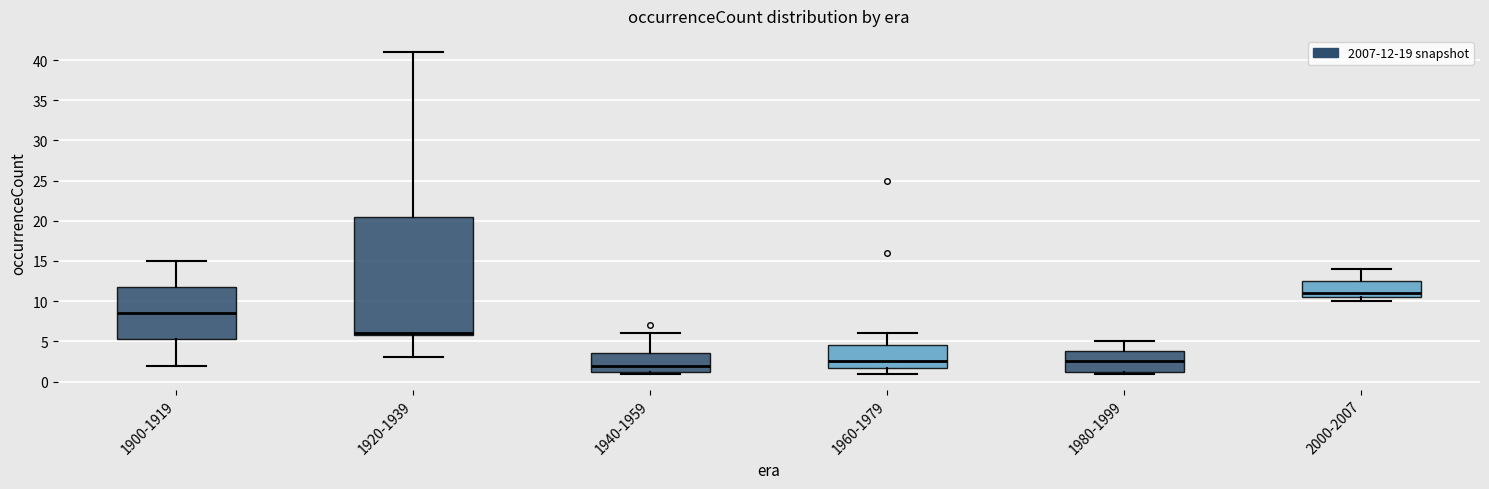

Reading left to right, read every box against the y-axis: the position of its median line, the range the box covers, and the ends of its whiskers. The values are not printed on the chart, so give them approximately, as read against the axis.

1900-1919: median 8.5, box 5.5 to 12.0, whiskers 2.0 to 15.0
1920-1939: median 6.0 (just above the box's lower edge), box 6.0 to 20.5, whiskers 3.0 to 41.0
1940-1959: median 2.0, box 1.5 to 3.5, whiskers 1.0 to 6.0
1960-1979: median 2.5, box 2.0 to 4.5, whiskers 1.0 to 6.0
1980-1999: median 2.5, box 1.5 to 4.0, whiskers 1.0 to 5.0
2000-2007: median 11.0, box 10.5 to 12.5, whiskers 10.0 to 14.0